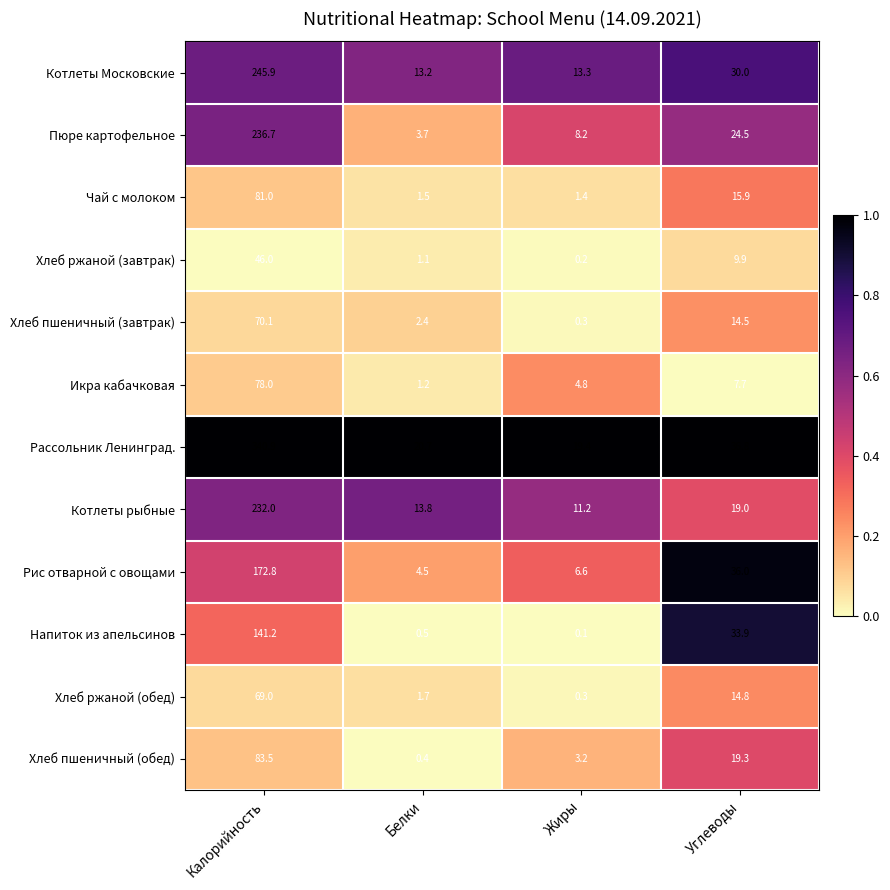

The Рис отварной с овощами series shows 36.8 at Калорийность. True or false?

False